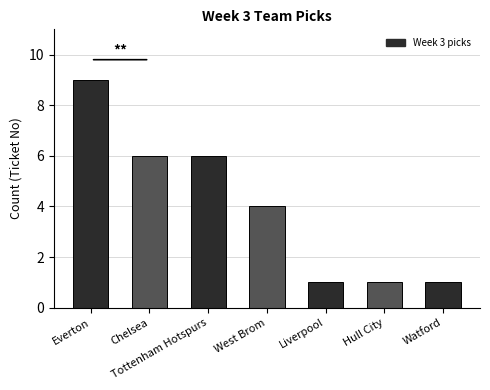

Reading left to right, extract all data points from this chart.

9	6	6	4	1	1	1